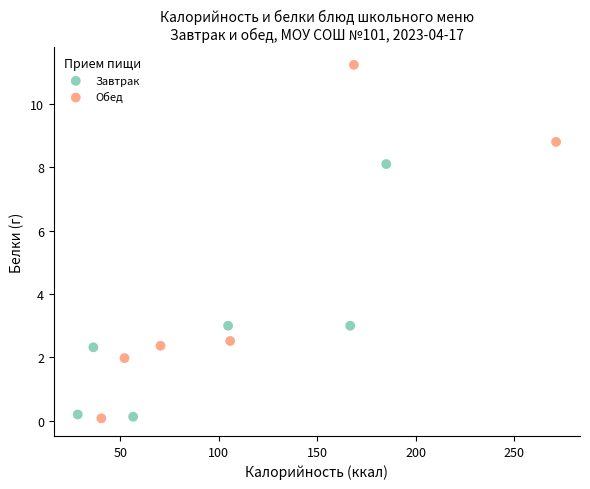

Which series has the widest spread of Y values?

Обед